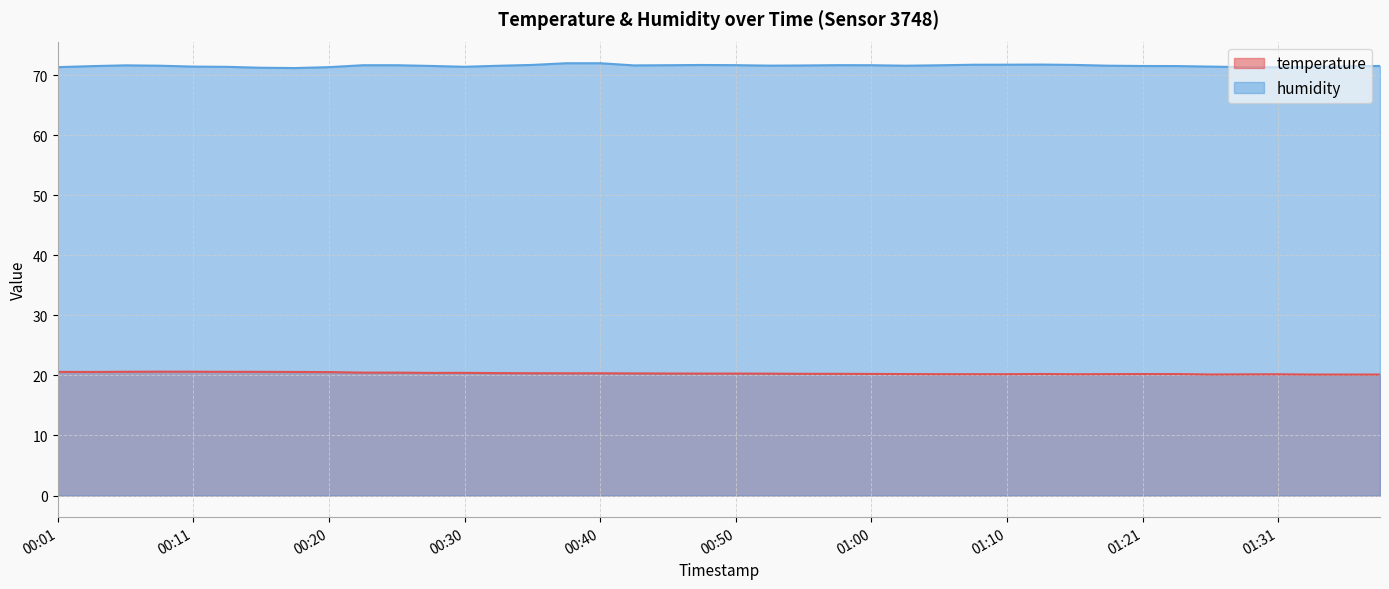

What is the minimum value shown in the chart?

20.1